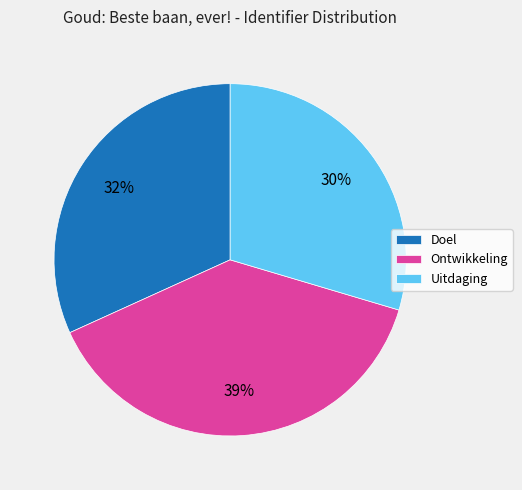

Rank the categories by value from lowest to highest.

Uitdaging, Doel, Ontwikkeling